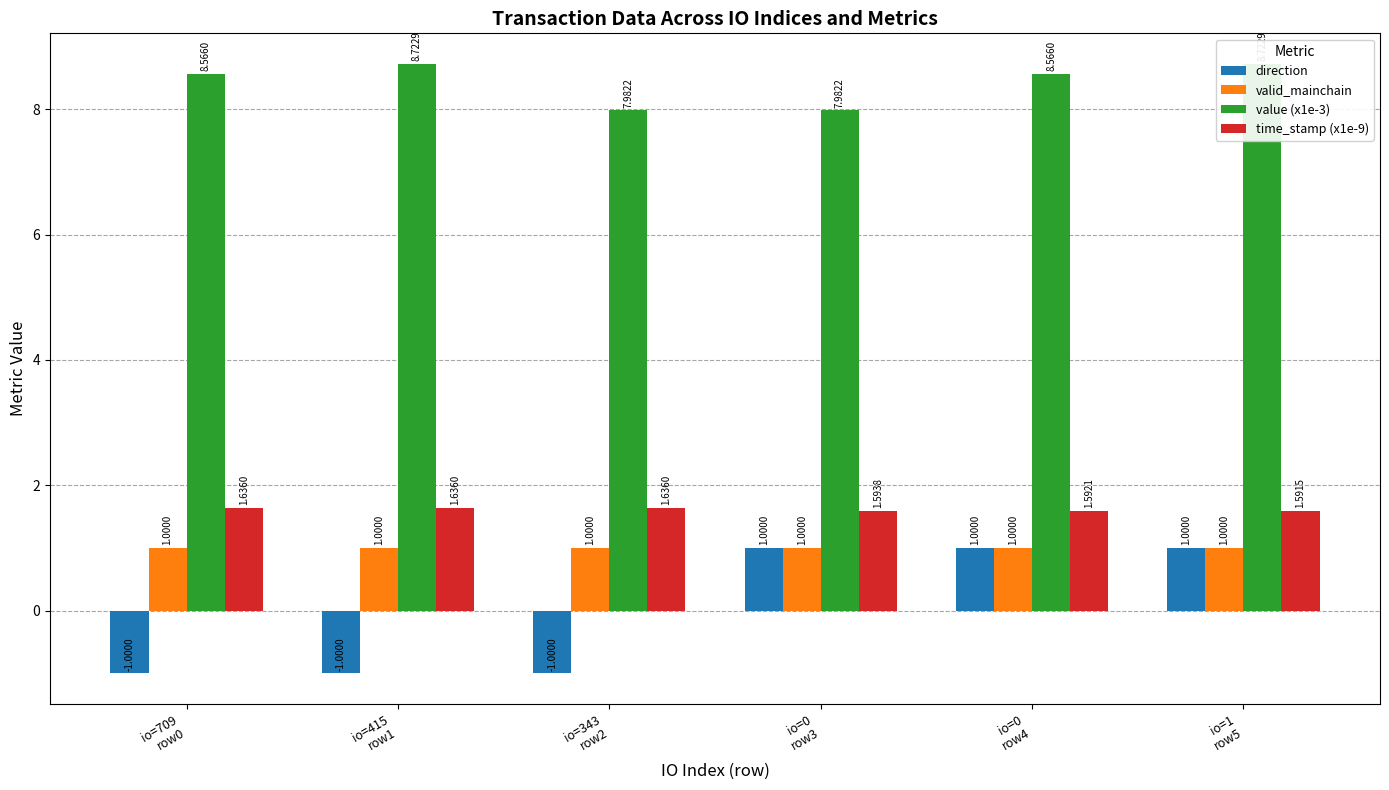

Which series has the largest range (max minus min)?

direction